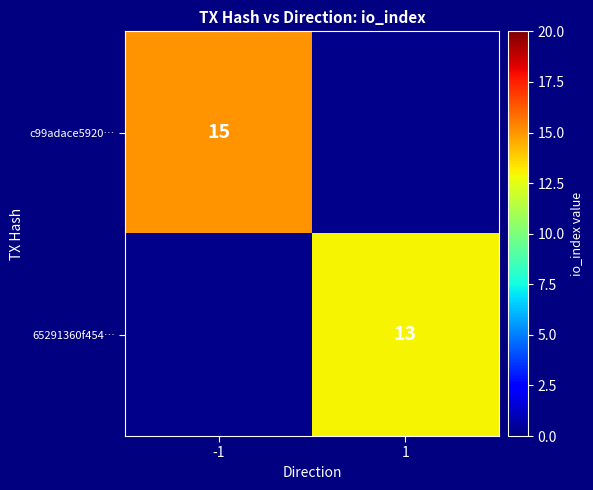

The value of c99adace5920… at -1 is 15. True or false?

True